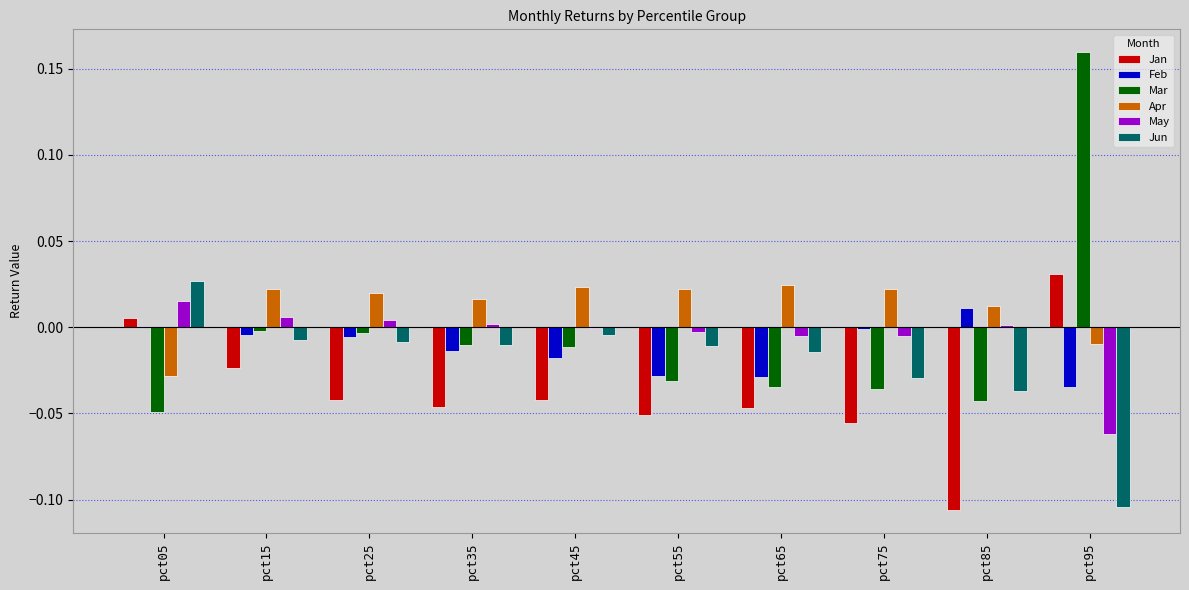

Which category has the highest value in the Mar series?

pct95